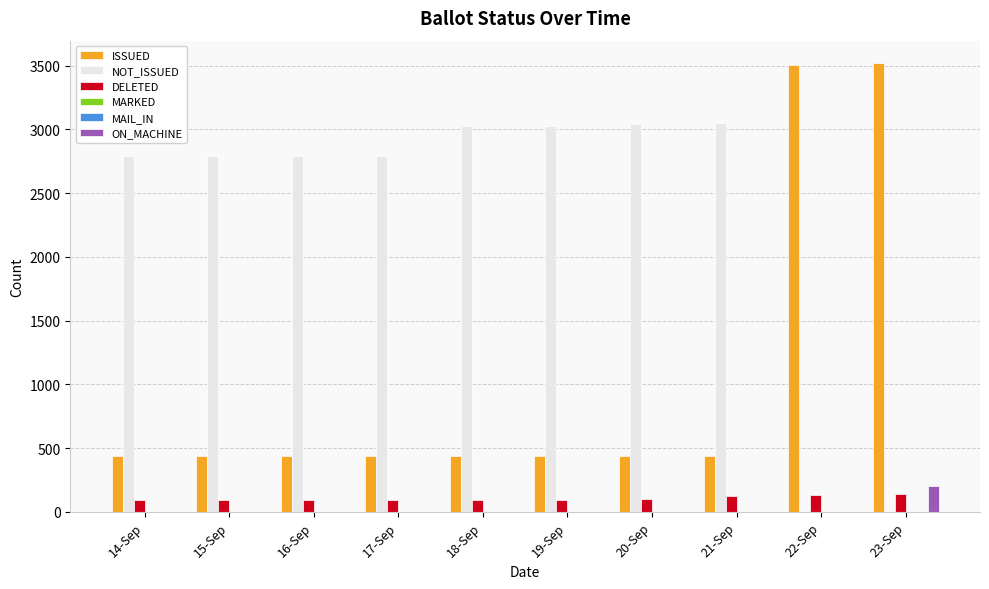

What is the label of the 8th bar from the left?

21-Sep